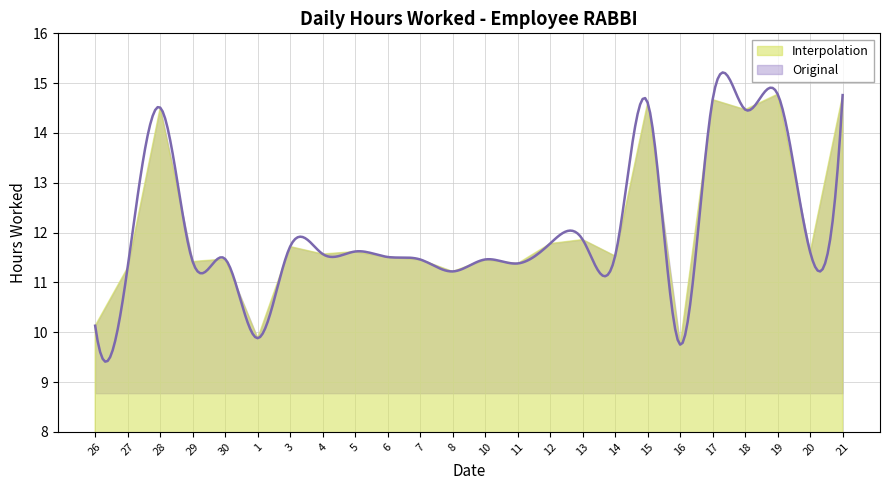

True or false: the data has more than 0 interior local peaks.

True